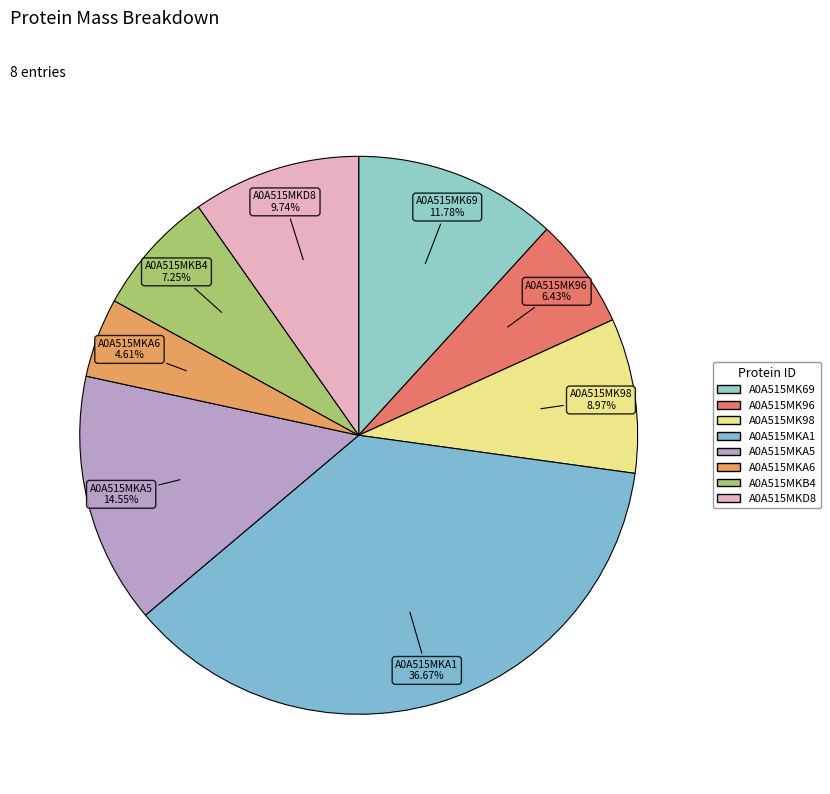

How many segments does this pie chart have?

8